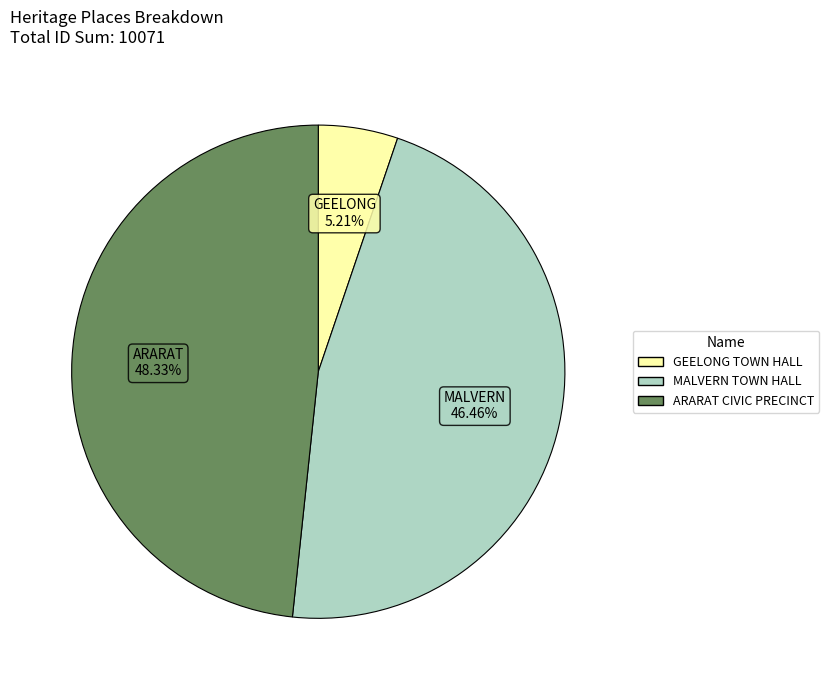

What percentage is the ARARAT CIVIC PRECINCT slice, to the nearest percent?

48%